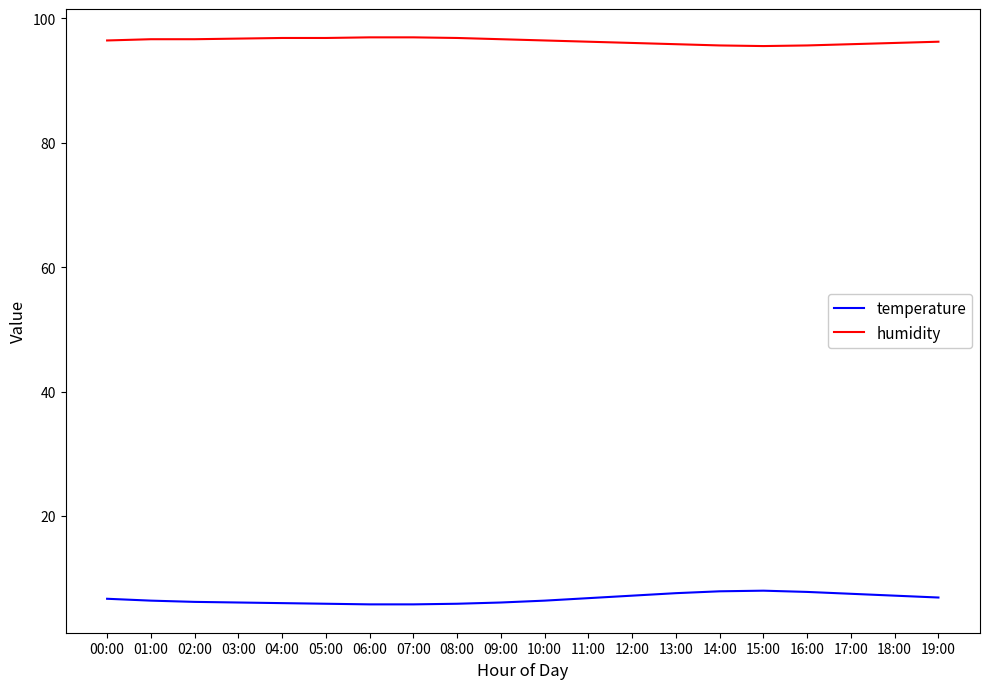

The value of temperature at 10:00 is 6.4. True or false?

True